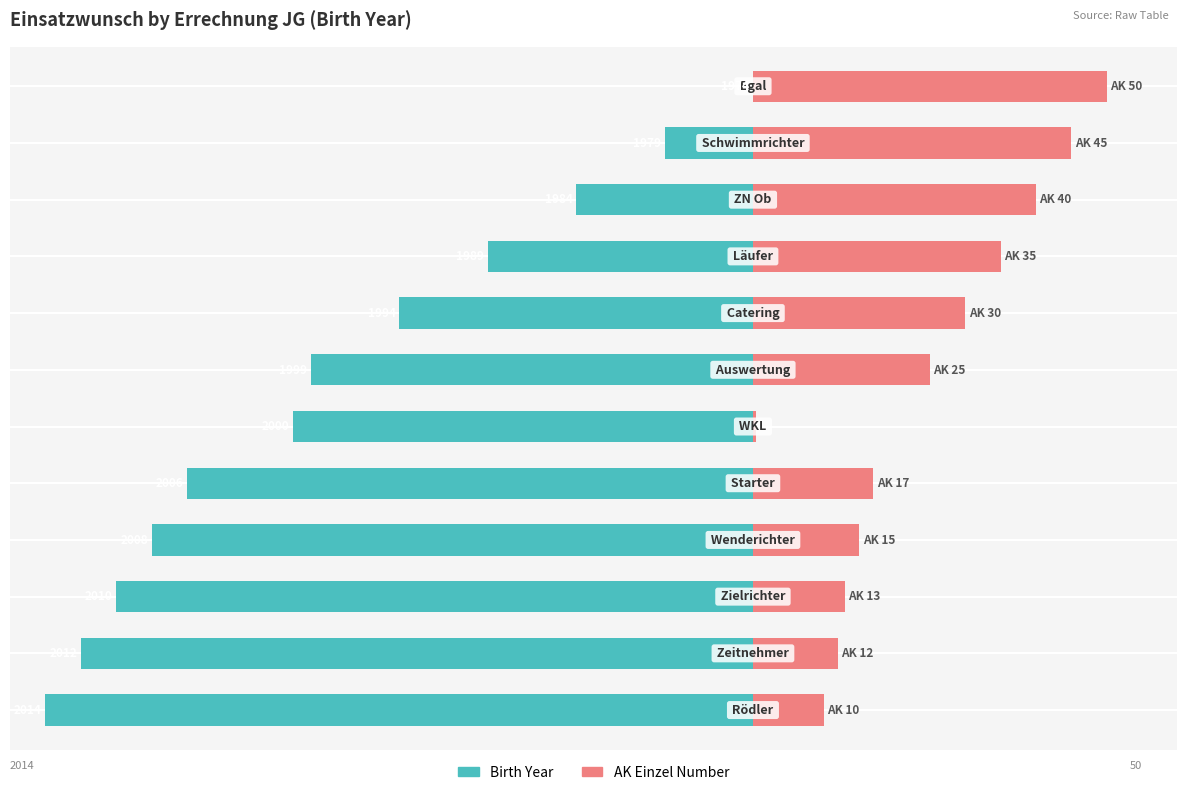

Reading left to right, transcribe all the data shown in this chart.

Birth Year (normalized): -100.0	-95.0	-90.0	-85.0	-80.0	-65.0	-62.5	-50.0	-37.5	-25.0	-12.5	0.0
AK Einzel Number: 10.0	12.0	13.0	15.0	17.0	0.5	25.0	30.0	35.0	40.0	45.0	50.0